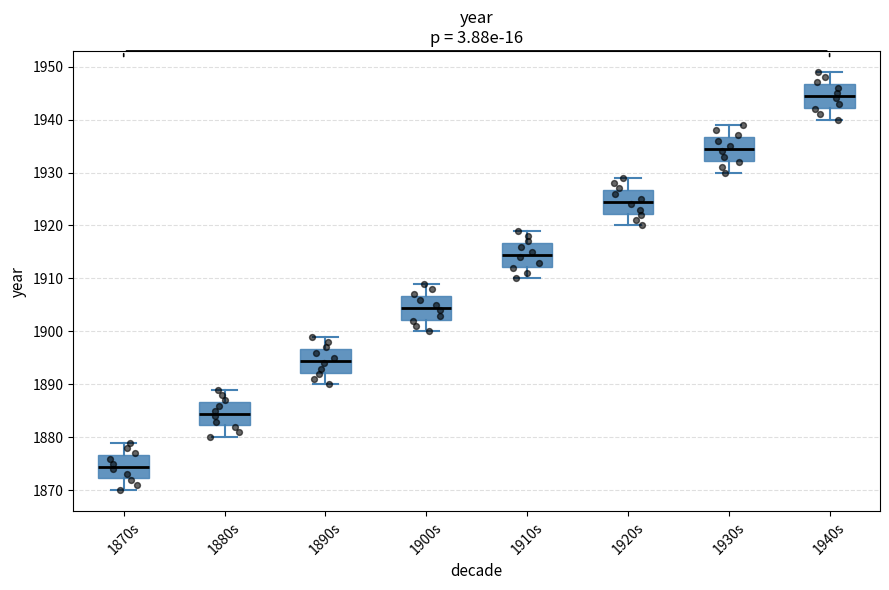

Which box's median line is the highest?

1940s